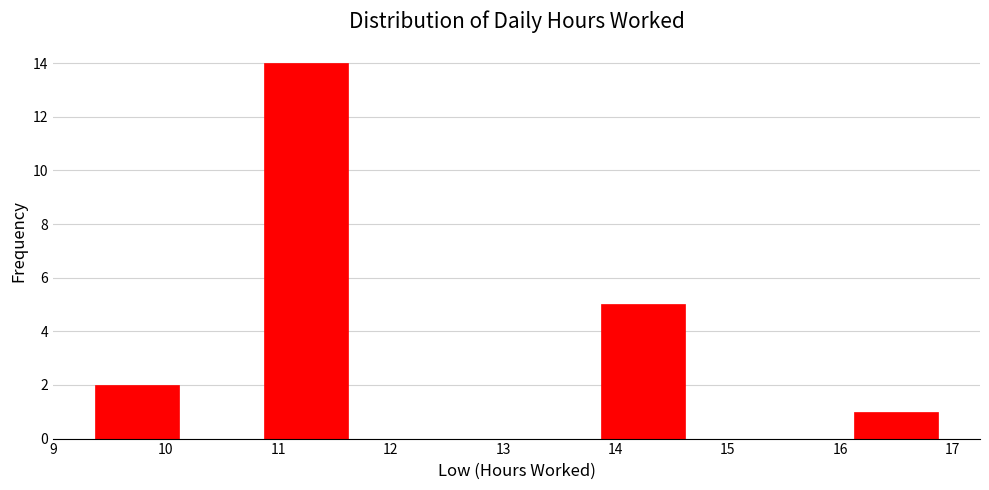

Reading left to right, transcribe this chart: for each bar, give the range it covers on the x-axis and its height. Neither the bar edges nor the heights are printed on the chart, so give them approximately, as read against the axes.

9.37 to 10.12: 2
10.12 to 10.87: 0
10.87 to 11.62: 14
11.62 to 12.37: 0
12.37 to 13.12: 0
13.12 to 13.87: 0
13.87 to 14.62: 5
14.62 to 15.37: 0
15.37 to 16.12: 0
16.12 to 16.87: 1